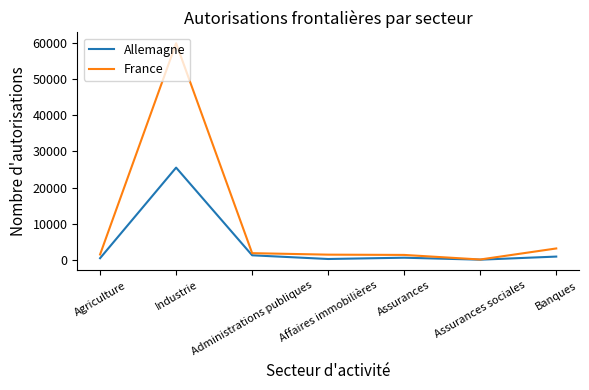

What is the spread (max minus min) of values at Assurances?

770